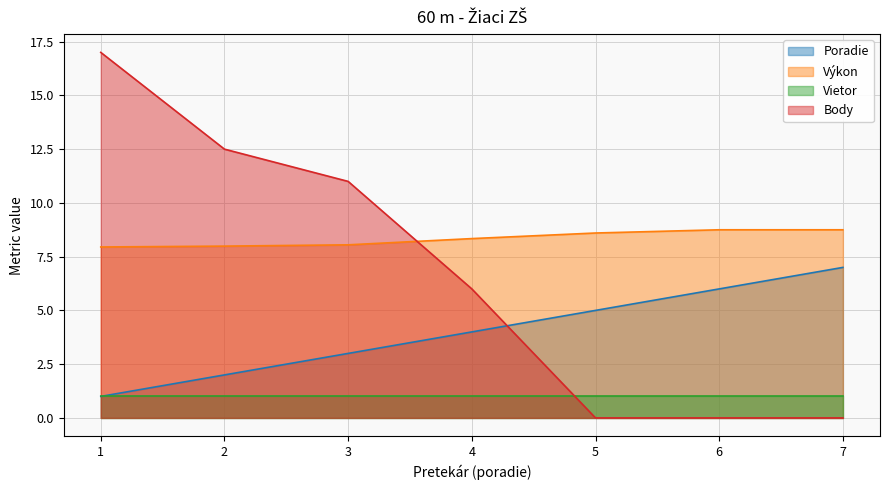

What are all the series names shown in the legend?

Poradie, Výkon, Vietor, Body